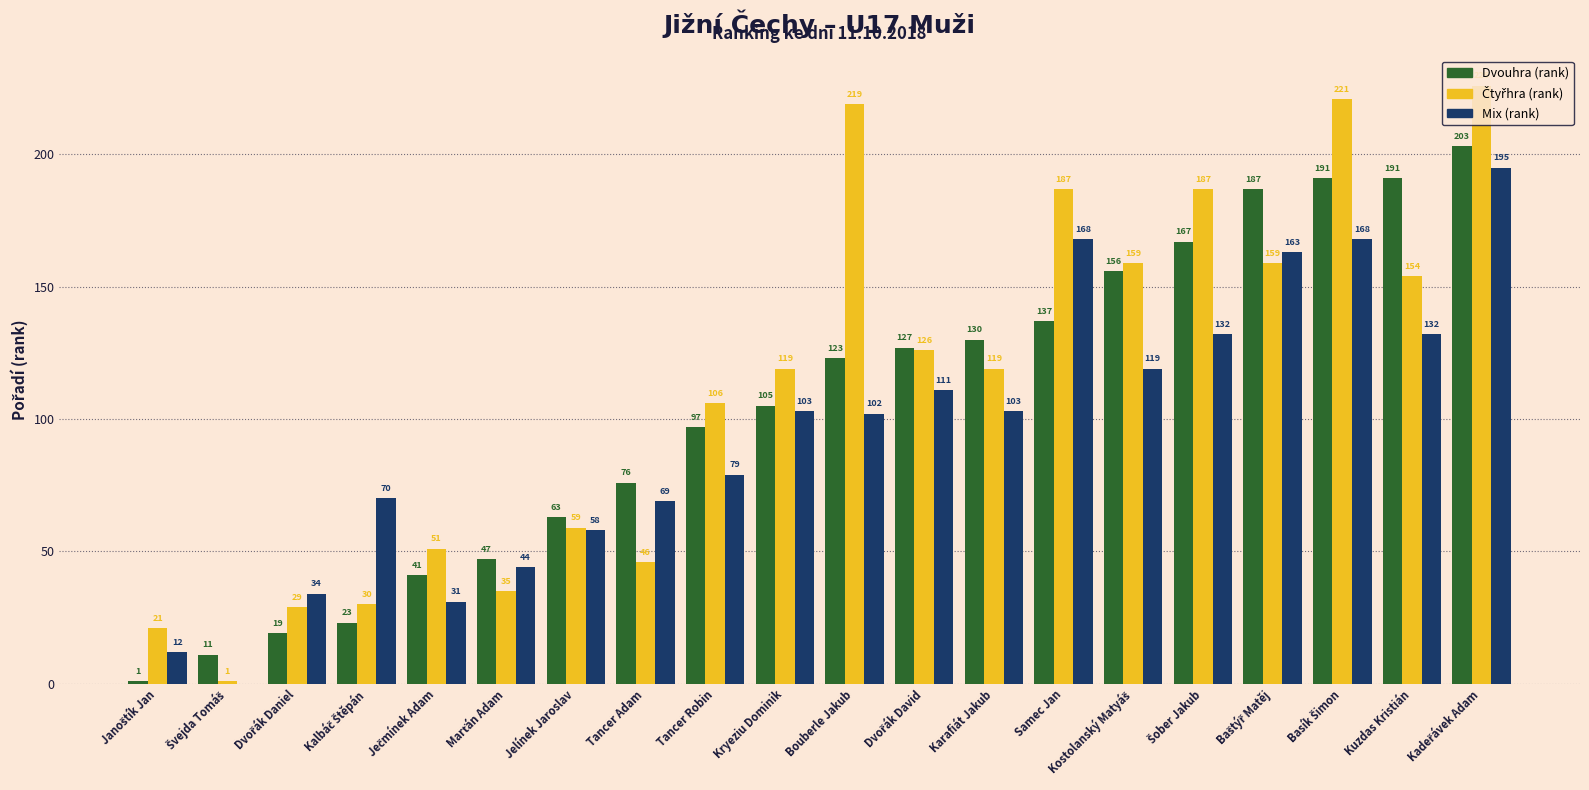

What is the sum of all Dvouhra (rank) values?

2095